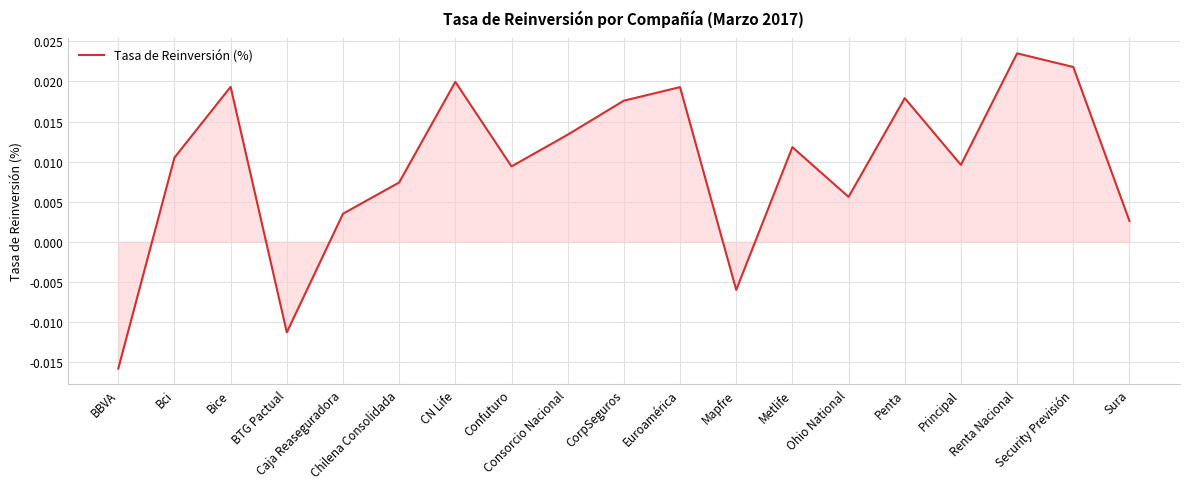

Rank the categories by value from lowest to highest.

BBVA, BTG Pactual, Mapfre, Sura, Caja Reaseguradora, Ohio National, Chilena Consolidada, Confuturo, Principal, Bci, Metlife, Consorcio Nacional, CorpSeguros, Penta, Euroamérica, Bice, CN Life, Security Previsión, Renta Nacional